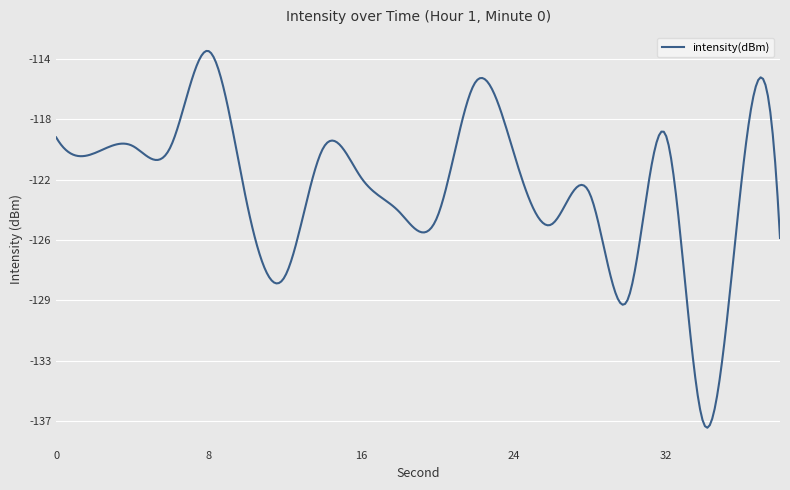

How many interior local valleys (lower than both neighbors) does the data have?

7